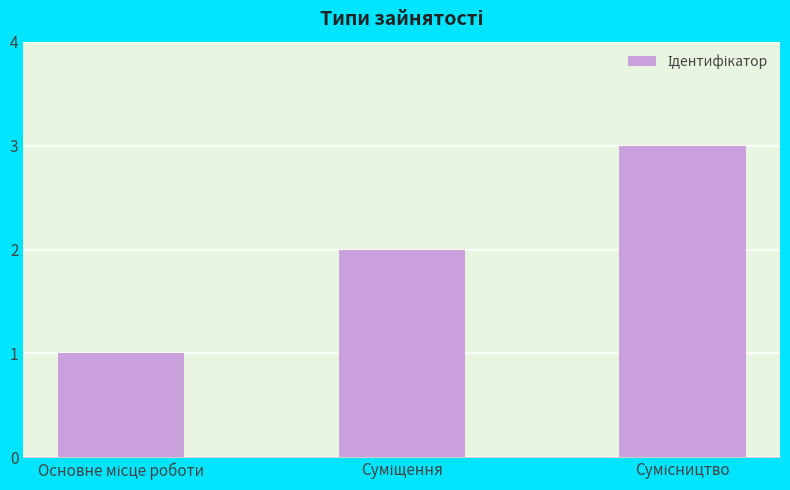

What is the sum of all values?

6